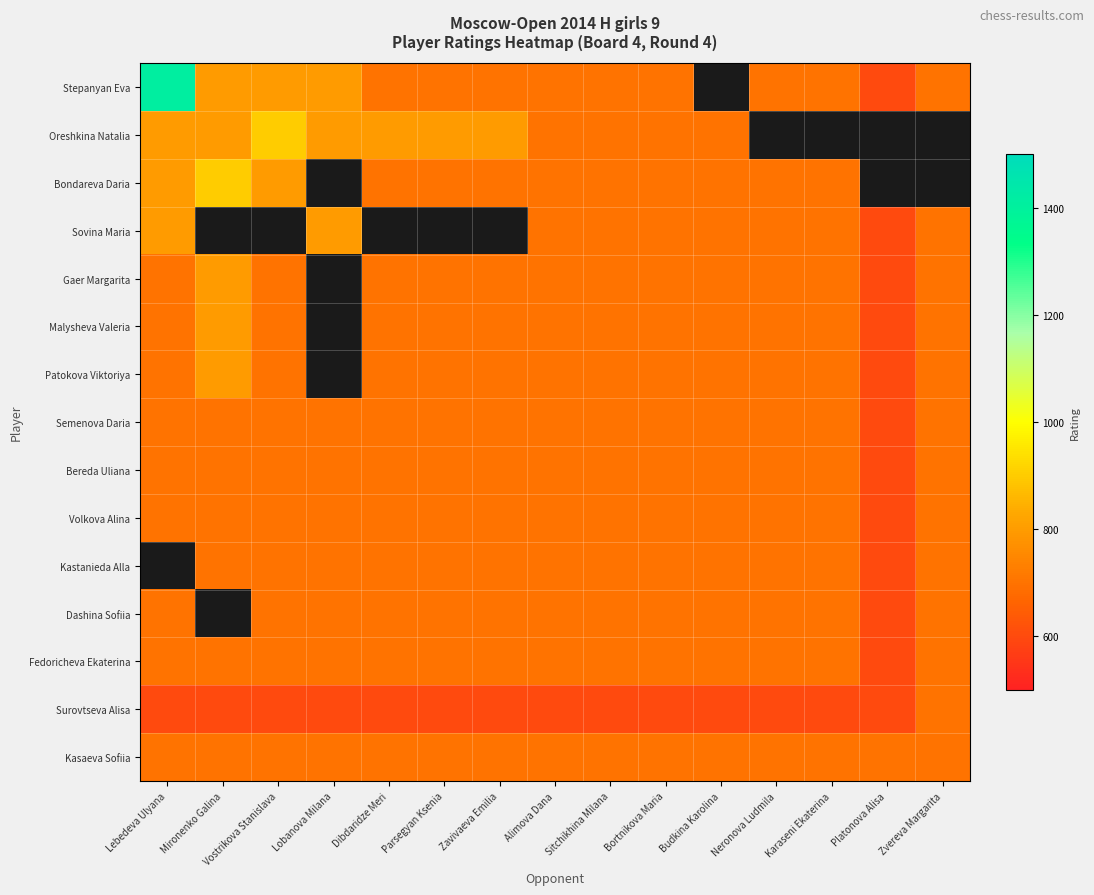

Is it true that Surovtseva Alisa equals 127.1 at Platonova Alisa?

False